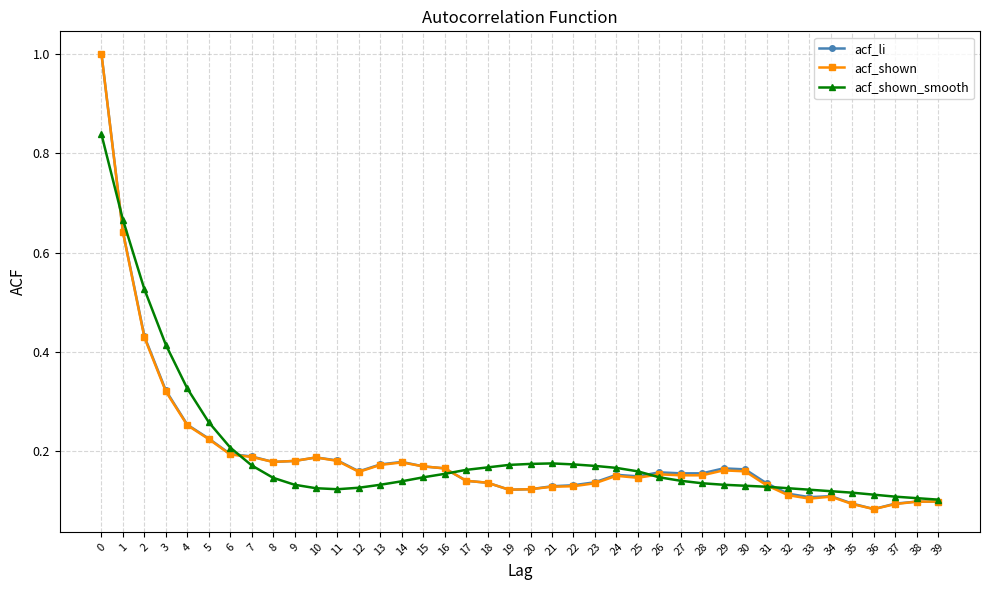

True or false: acf_shown has more than 2 points higher than both neighbors.

True